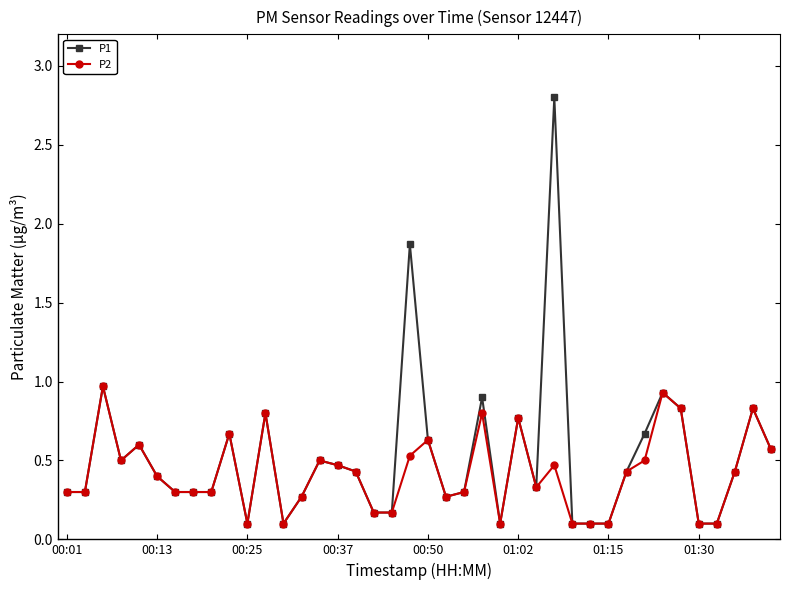

What is the highest value of the P1 series?

2.8